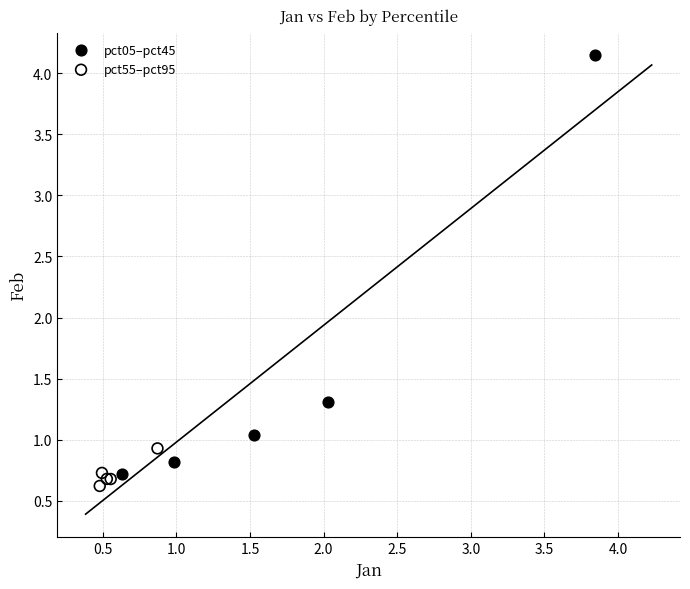

Which series has the largest Y range (max minus min)?

pct05–pct45